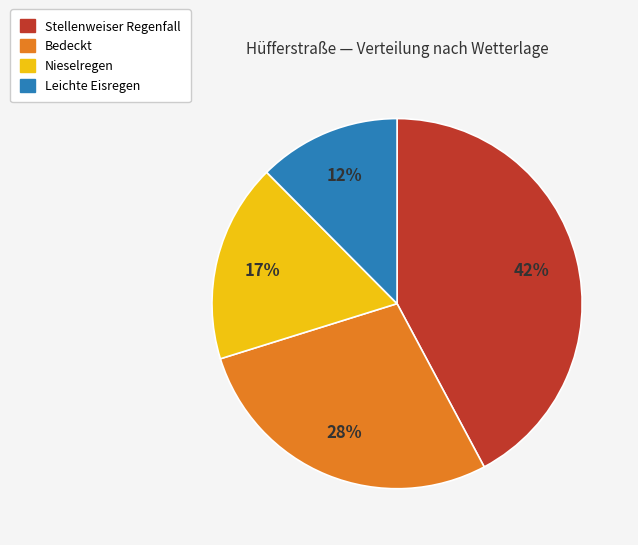

How many slices are in this pie chart?

4